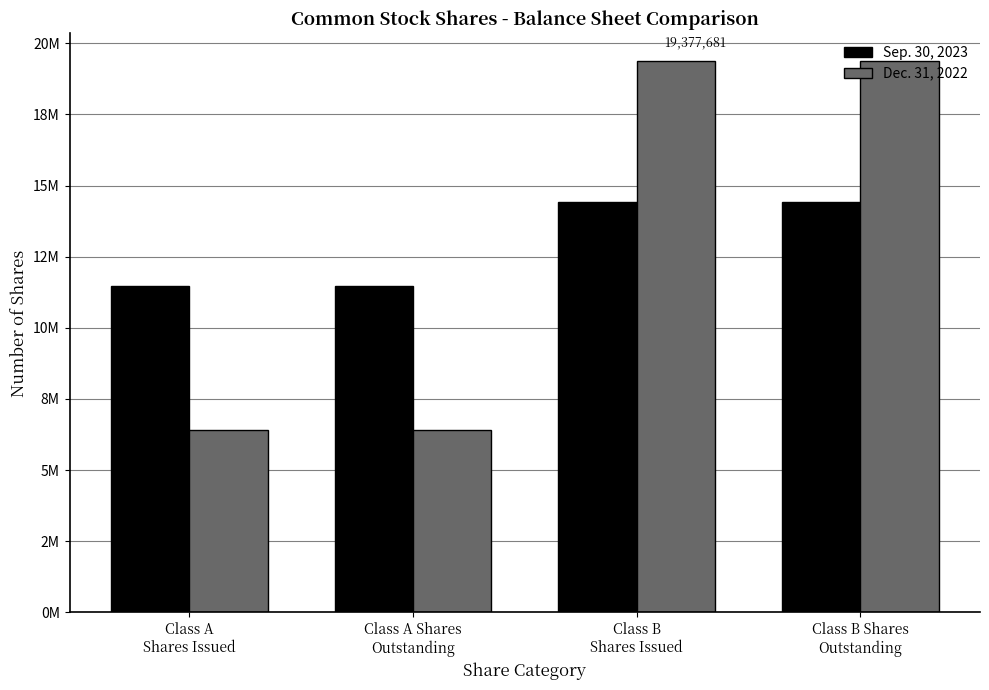

Which series has the largest total across all categories?

Sep. 30, 2023